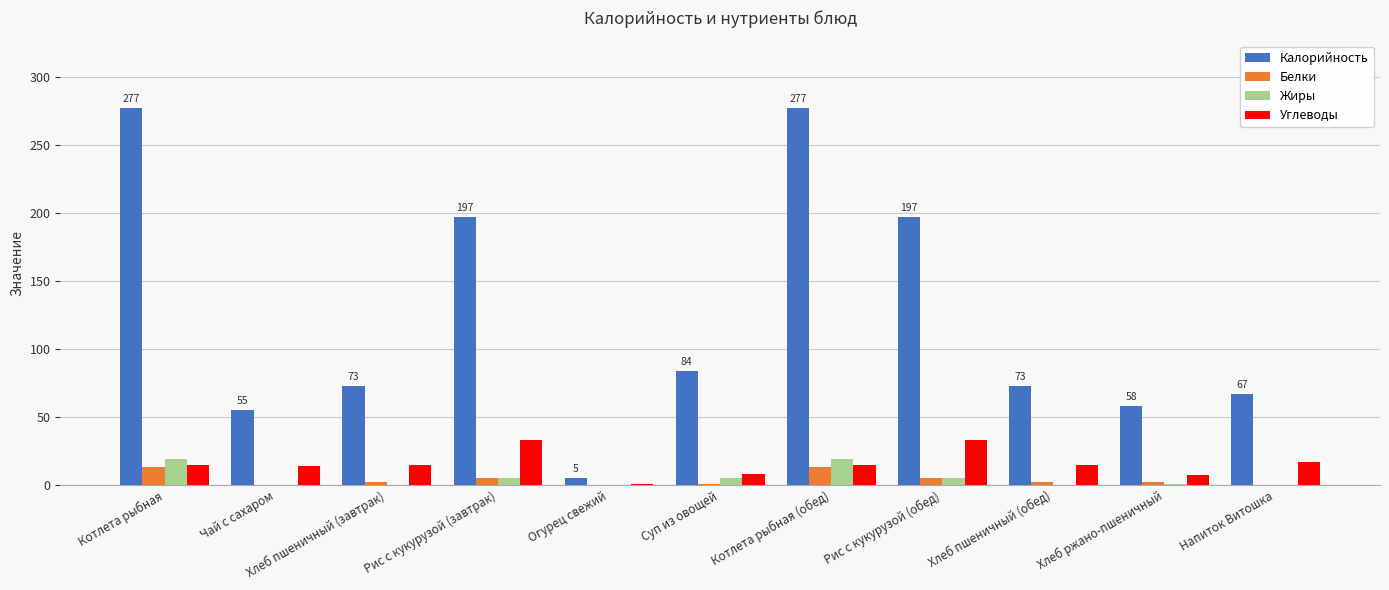

How many groups of bars are there?

11